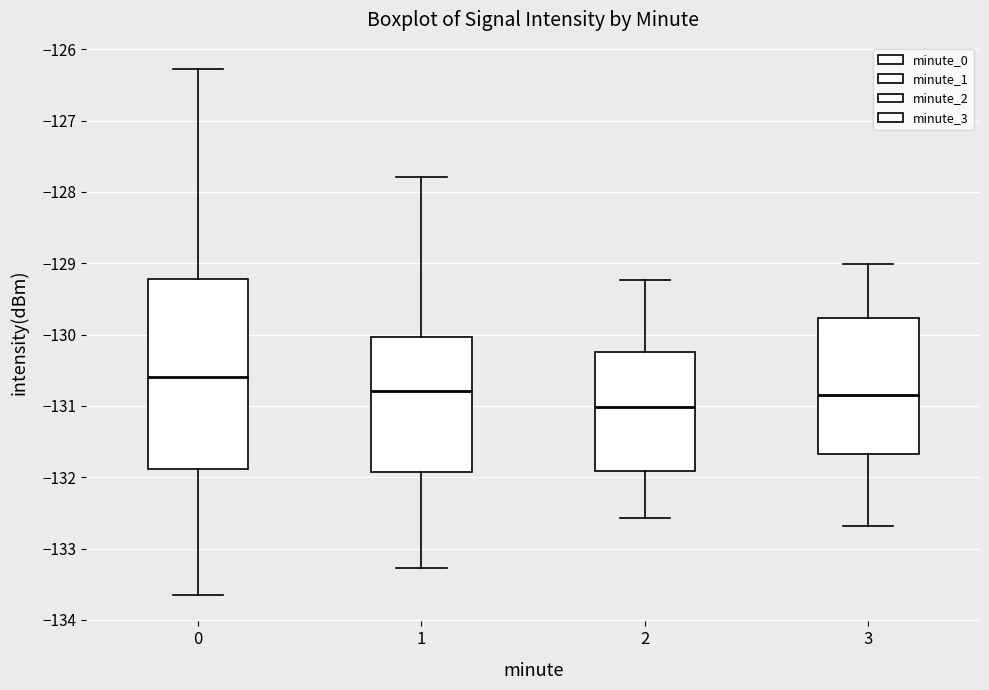

Which box is the tallest, from its lower edge to its upper edge?

0